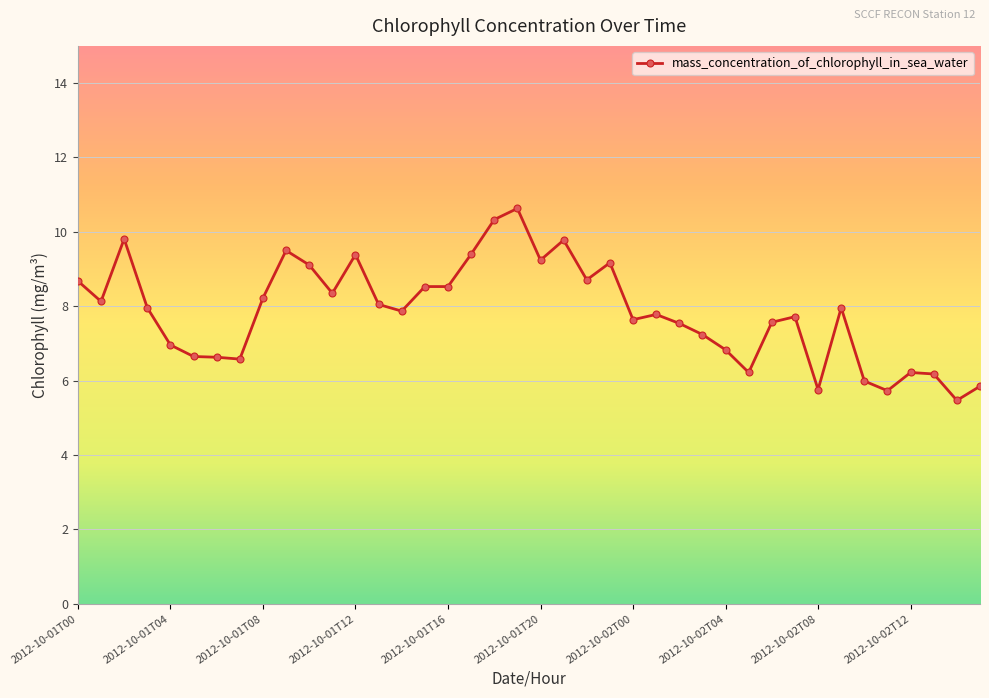

What is the value of the 38th point from the left?

6.2